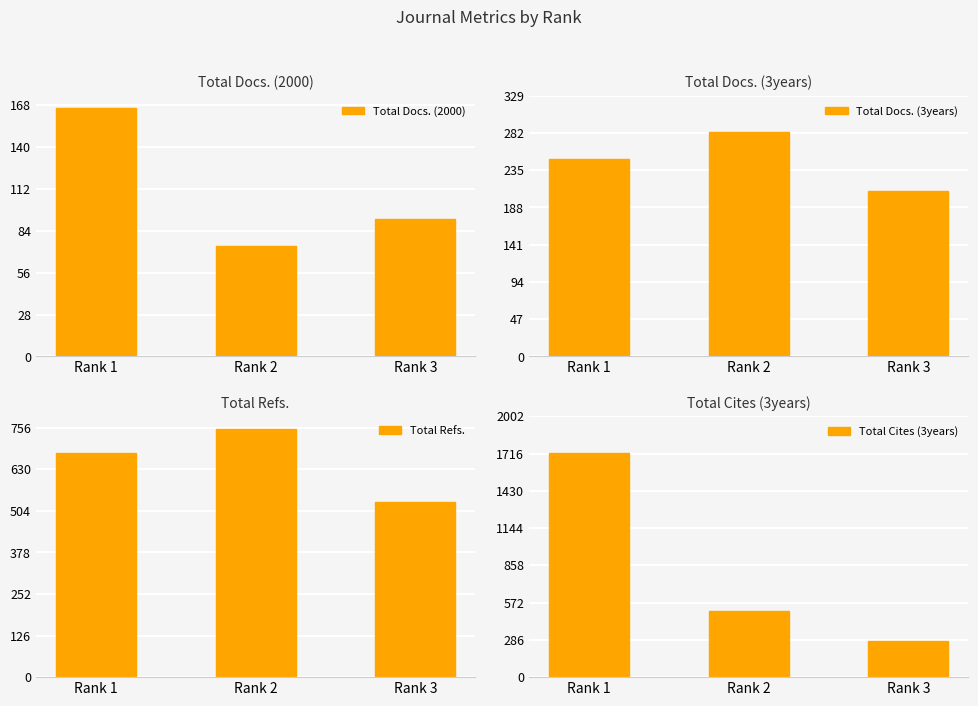

Is it true that Total Docs. (2000) equals 74 at Rank 2?

True